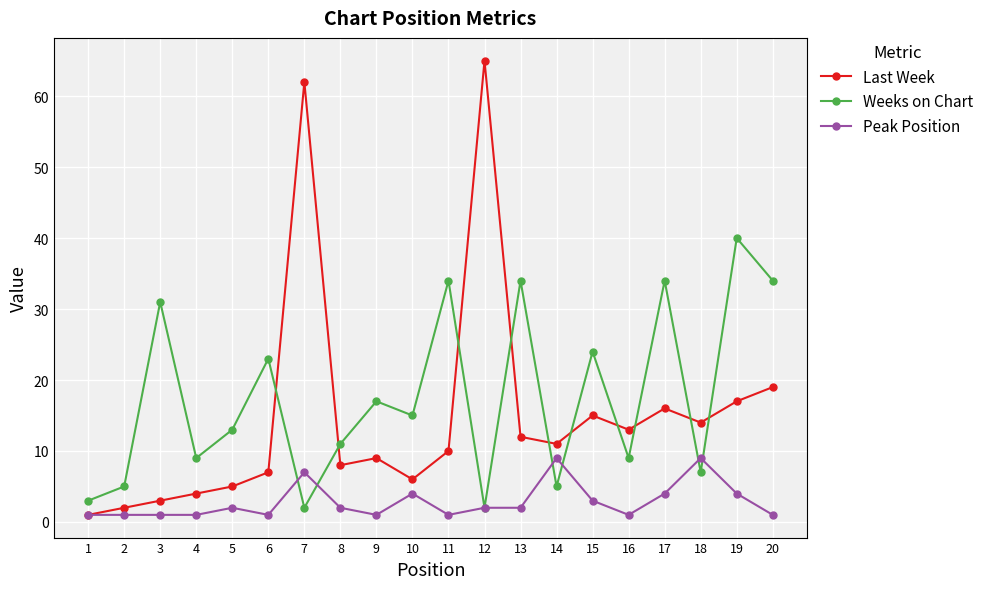

How many intersections are there between Last Week and Weeks on Chart?

10